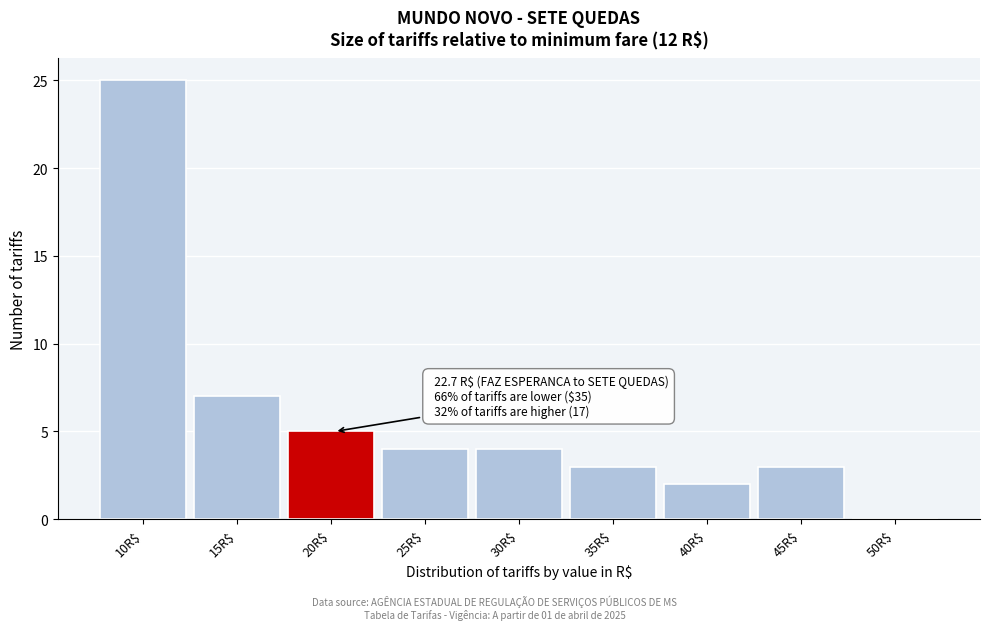

The value at 25R$ is 7. True or false?

False